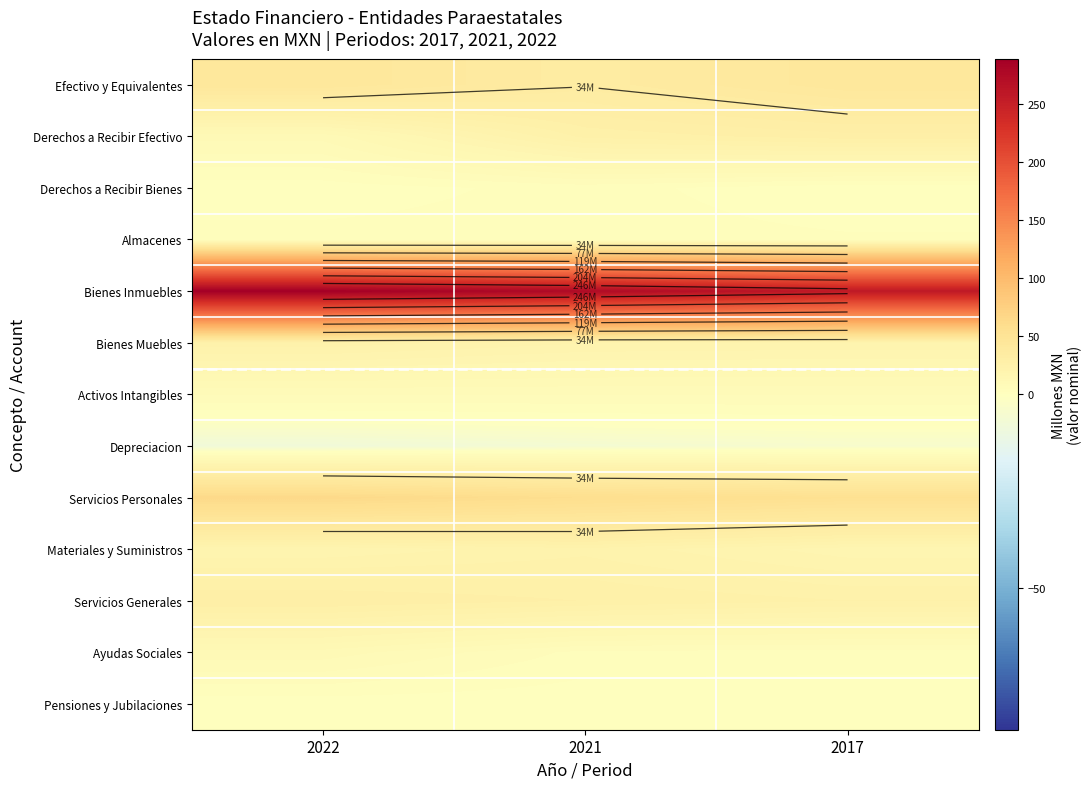

What is the sum of the Derechos a Recibir Bienes values at 2017 and 2022?

1.6